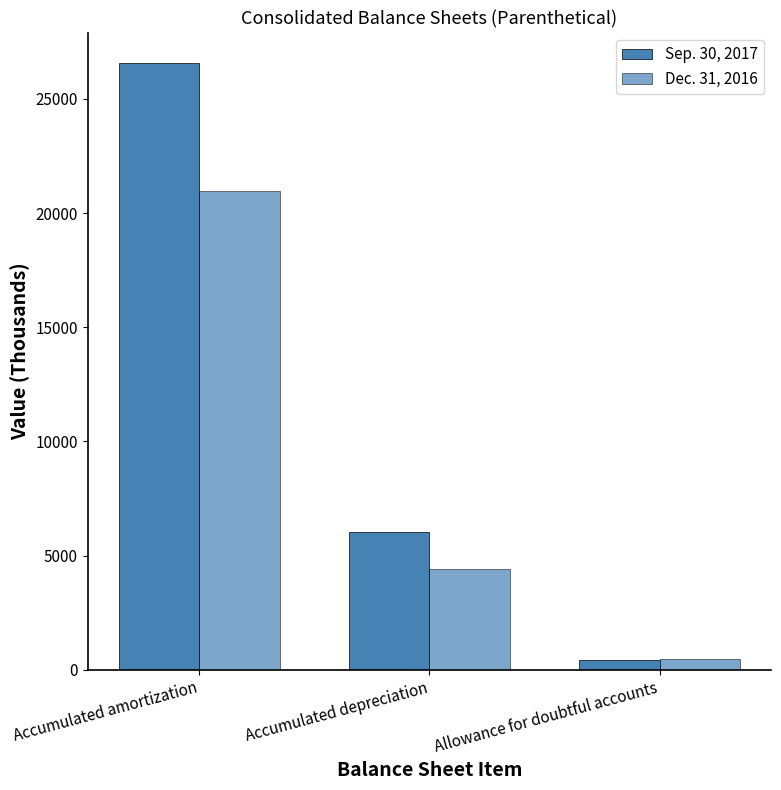

Which series changed the most between Accumulated amortization and Allowance for doubtful accounts?

Sep. 30, 2017